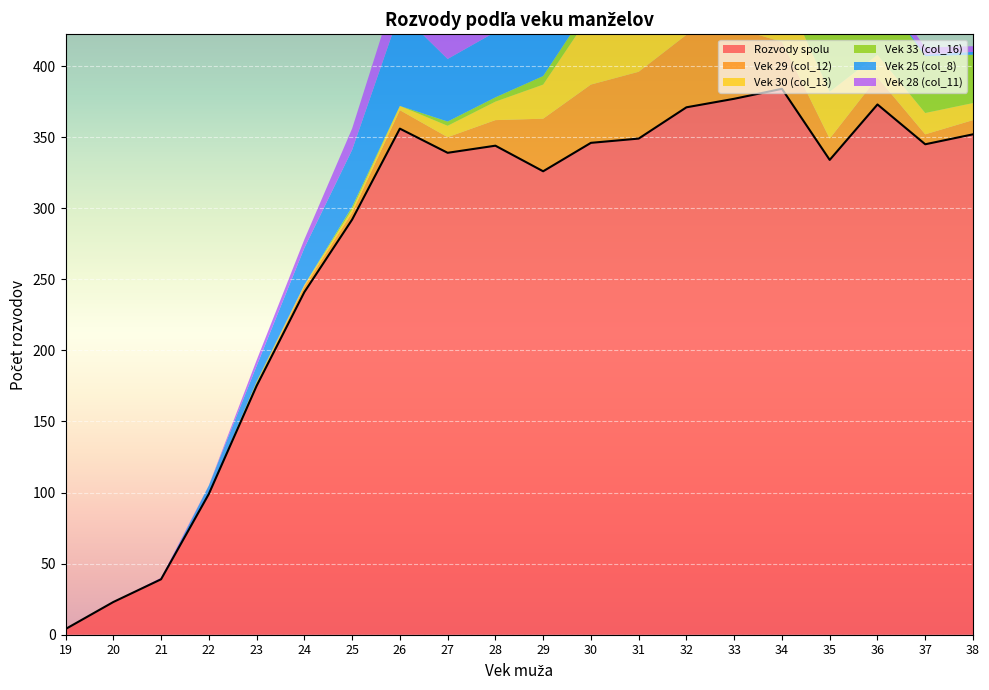

Is the value of Rozvody spolu at 36 greater than the value of Vek 25 (col_8) at 20?

Yes